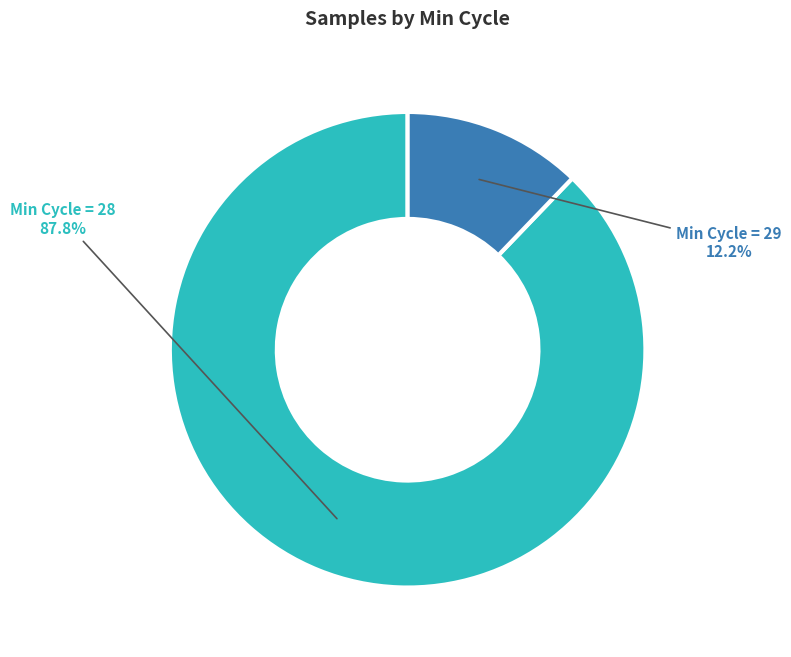

What is the largest slice in the pie chart?

Min Cycle = 28